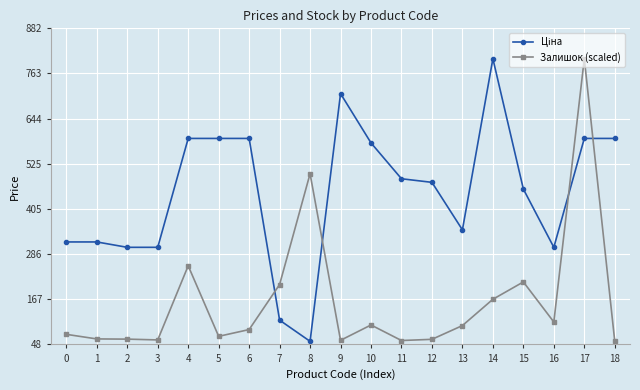

At which category is the sum across all series the highest?

17